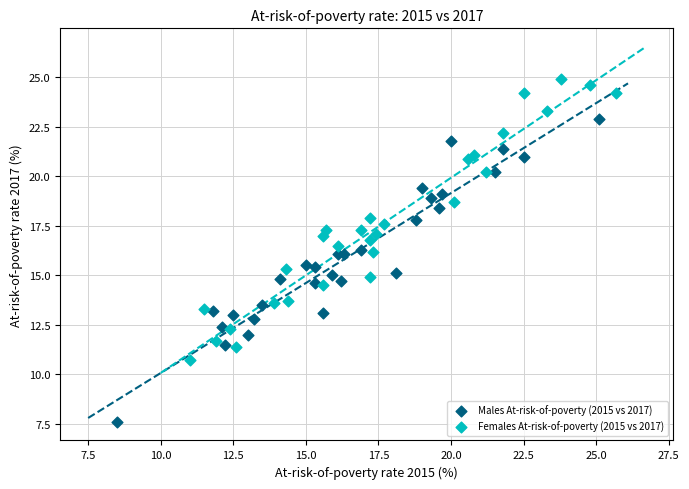

Which series contains the lowest Y value?

Males At-risk-of-poverty (2015 vs 2017)